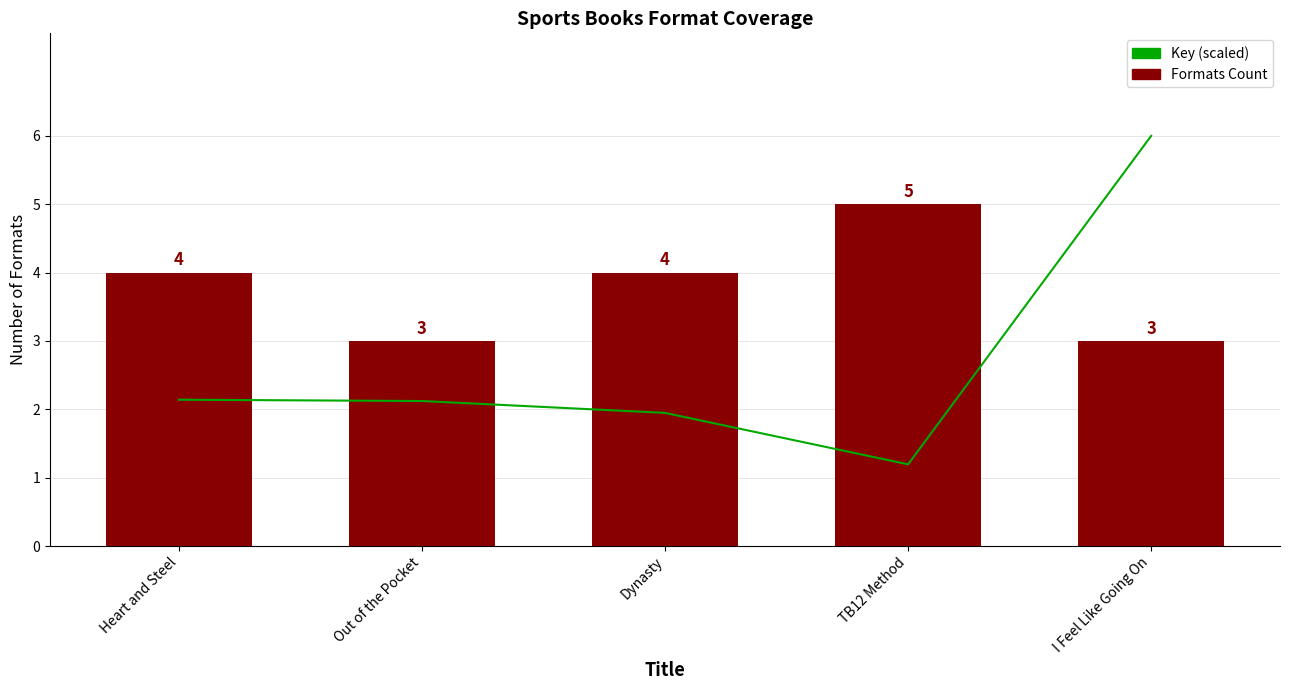

What is the maximum value shown in the chart?

6.0